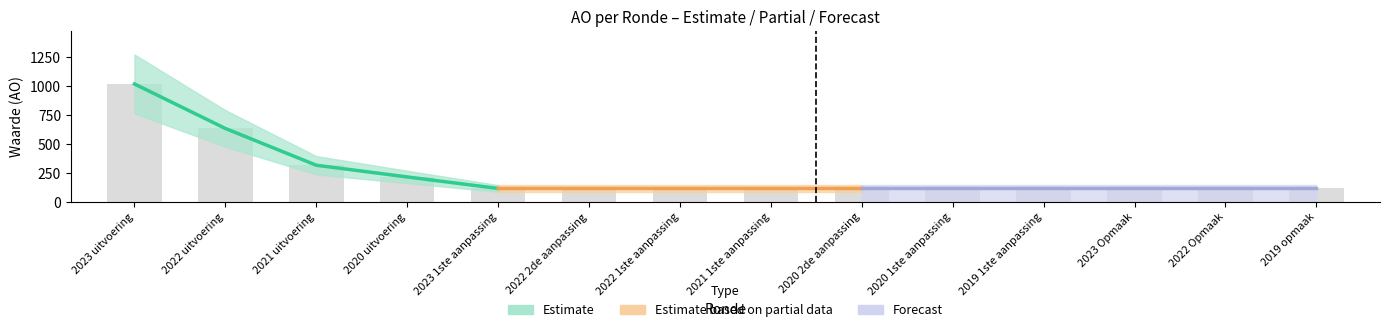

At how many categories does at least one series exceed 949?

1